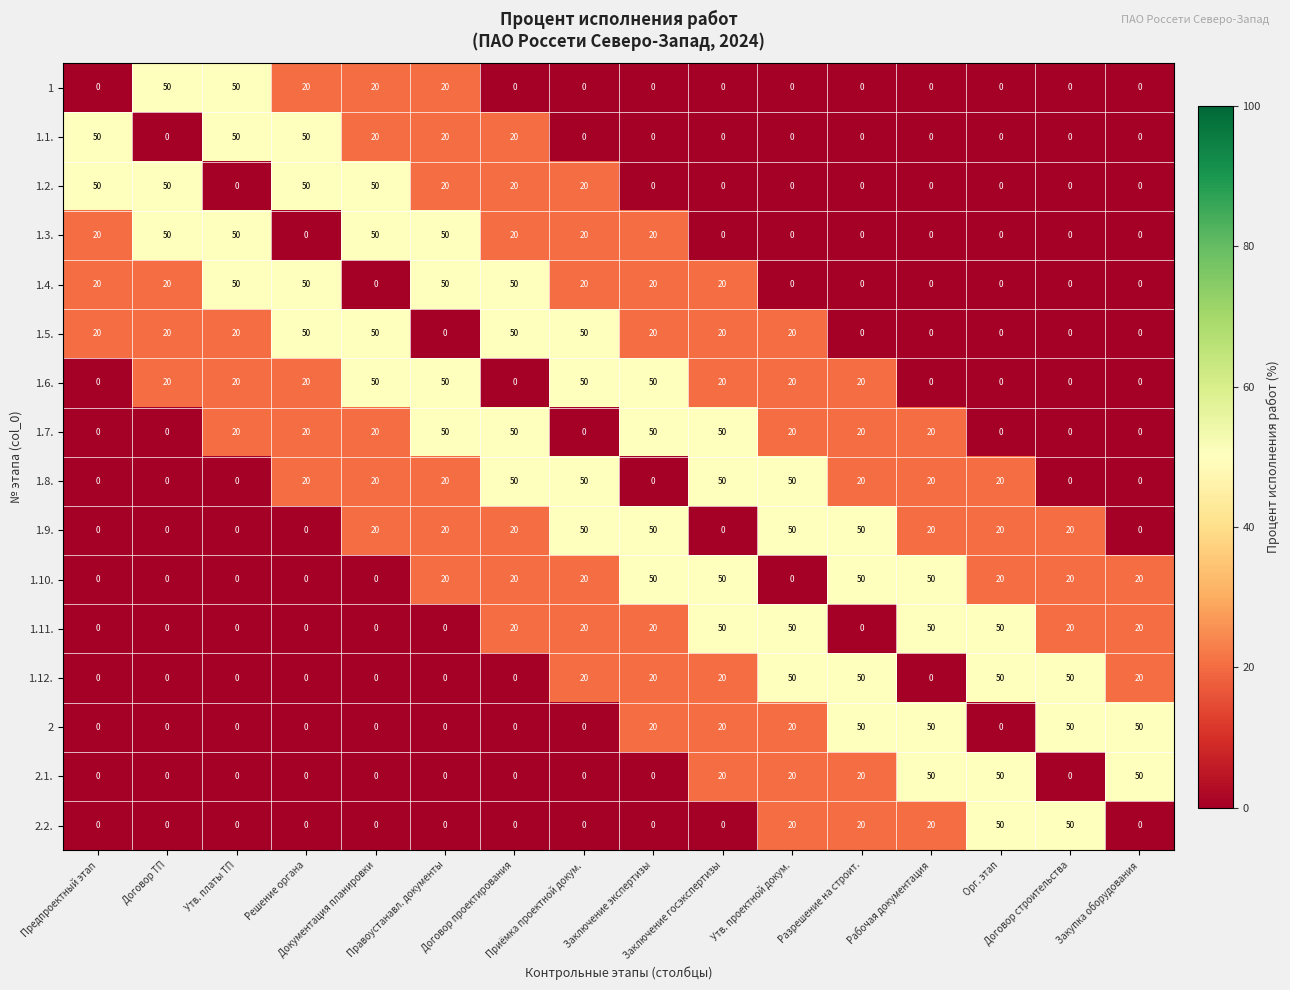

What is the difference between the second highest and second lowest values in the 1.8. series?

50